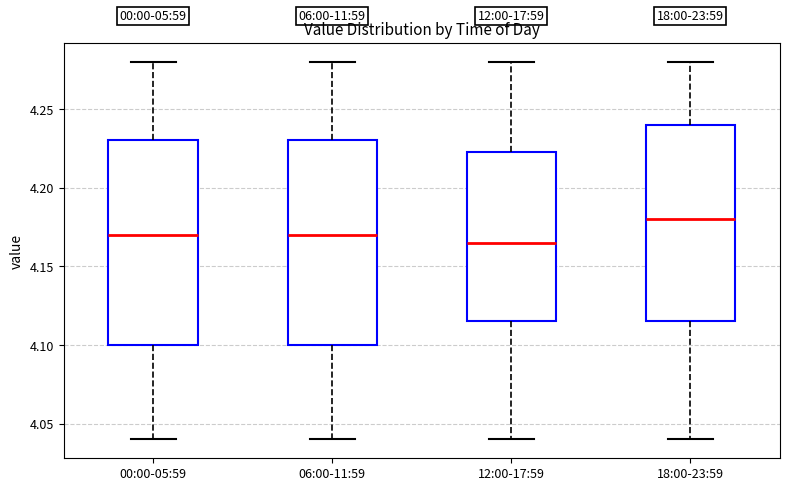

Reading left to right, transcribe this box plot: for each box, give where its median line is, the range the box spans, and where its two whiskers end, as read against the y-axis. The values are not printed on the chart, so give them approximately, as read against the axis.

00:00-05:59: median 4.170, box 4.100 to 4.230, whiskers 4.040 to 4.280
06:00-11:59: median 4.170, box 4.100 to 4.230, whiskers 4.040 to 4.280
12:00-17:59: median 4.165, box 4.115 to 4.225, whiskers 4.040 to 4.280
18:00-23:59: median 4.180, box 4.115 to 4.240, whiskers 4.040 to 4.280